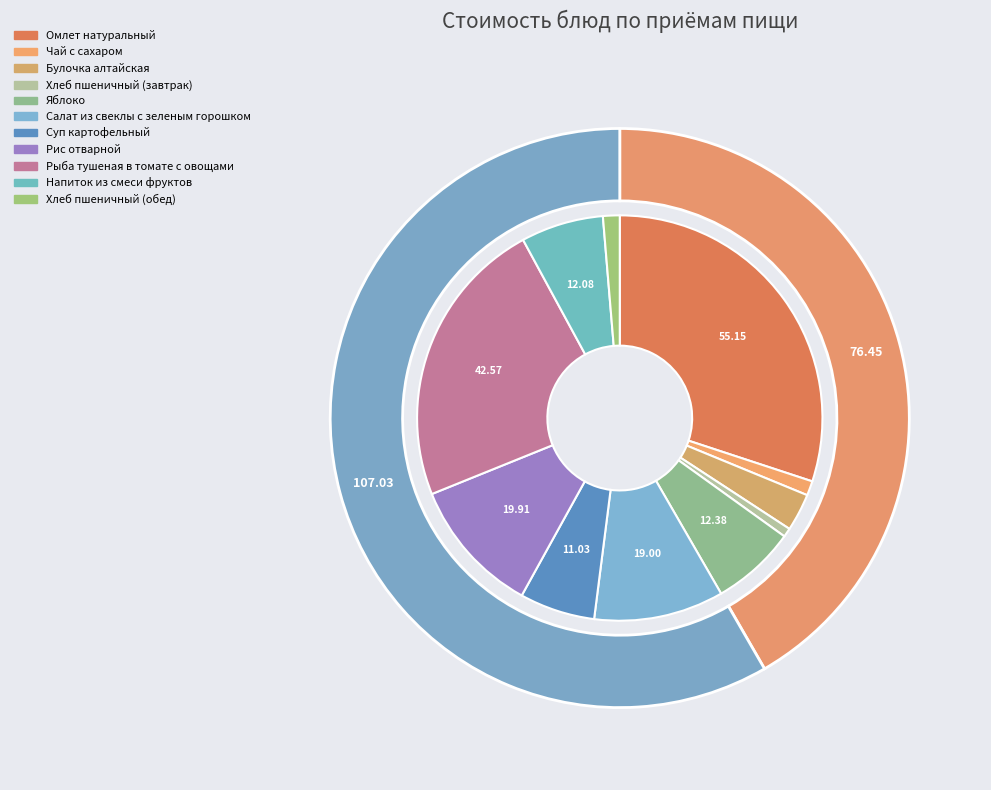

Is there a majority slice in this chart?

No